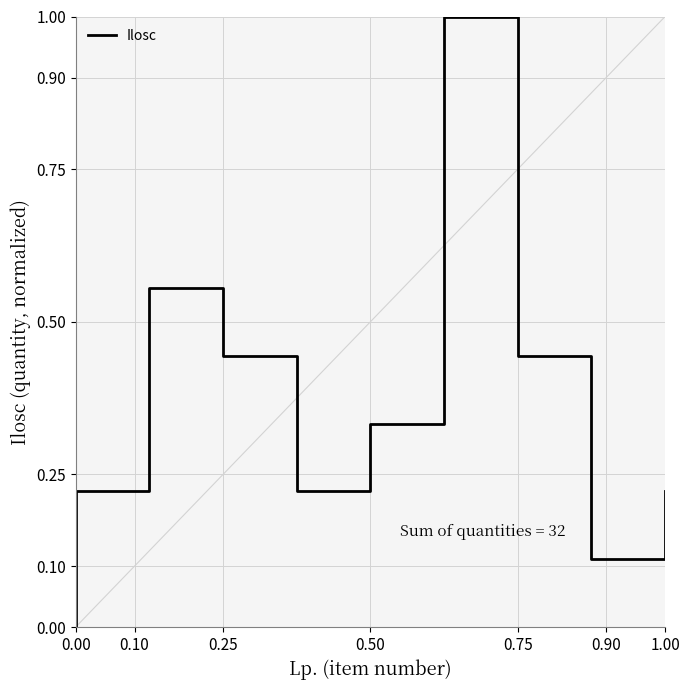

What is the sum of all values?

3.6